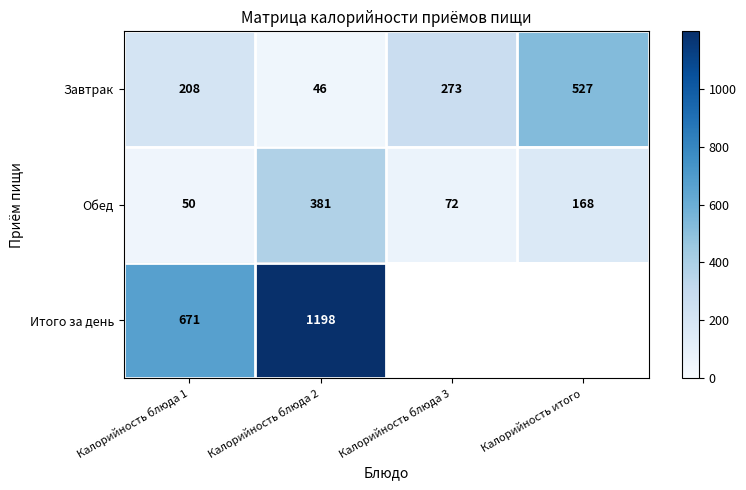

What is the greatest value displayed?

1198